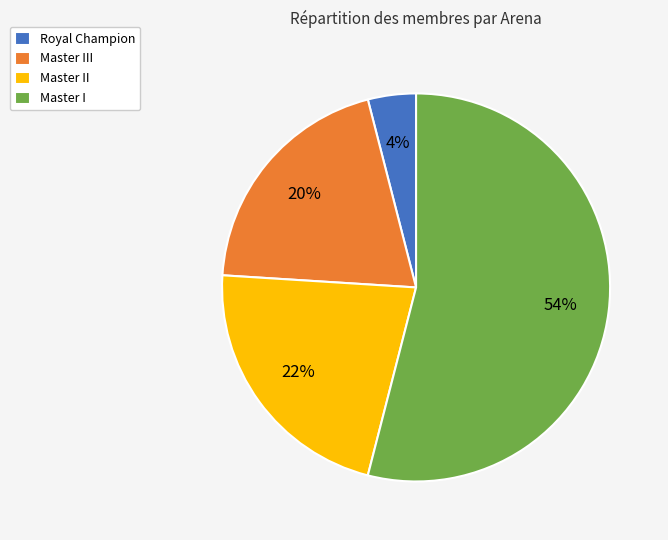

Which slice is the largest?

Master I